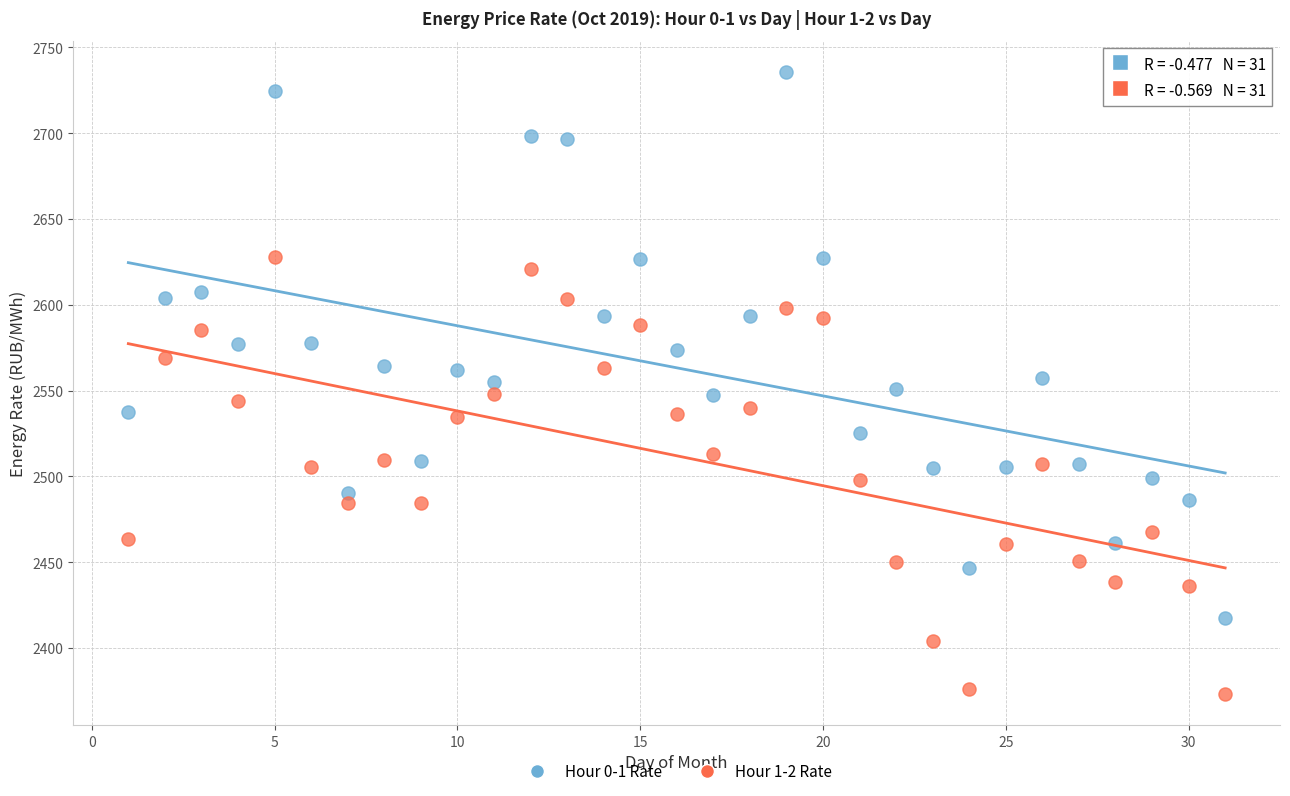

What are all the series names shown in the legend?

Hour 0-1 Rate, Hour 1-2 Rate